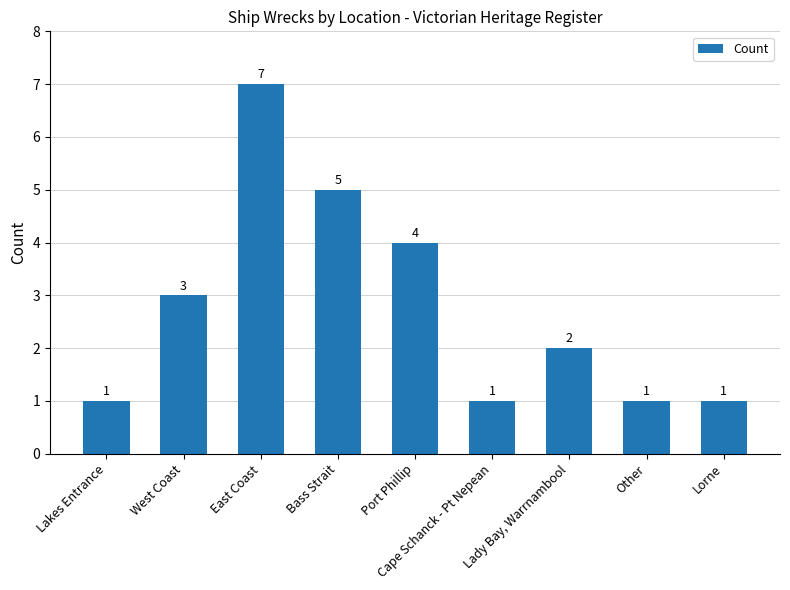

What is the sum of the values at Bass Strait and Port Phillip?

9